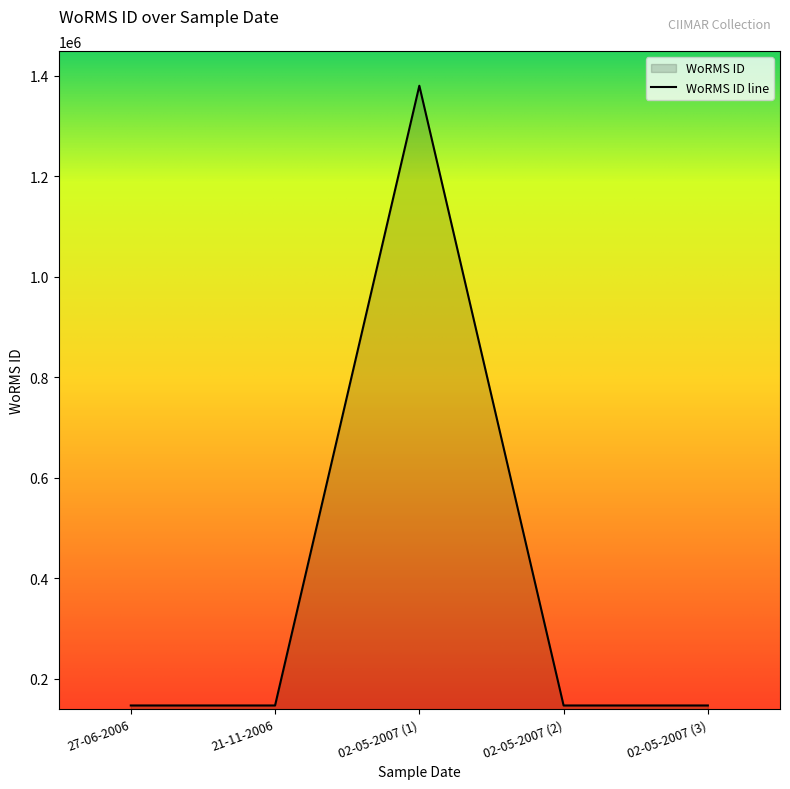

What is the change in value from 21-11-2006 to 02-05-2007 (3)?

-1